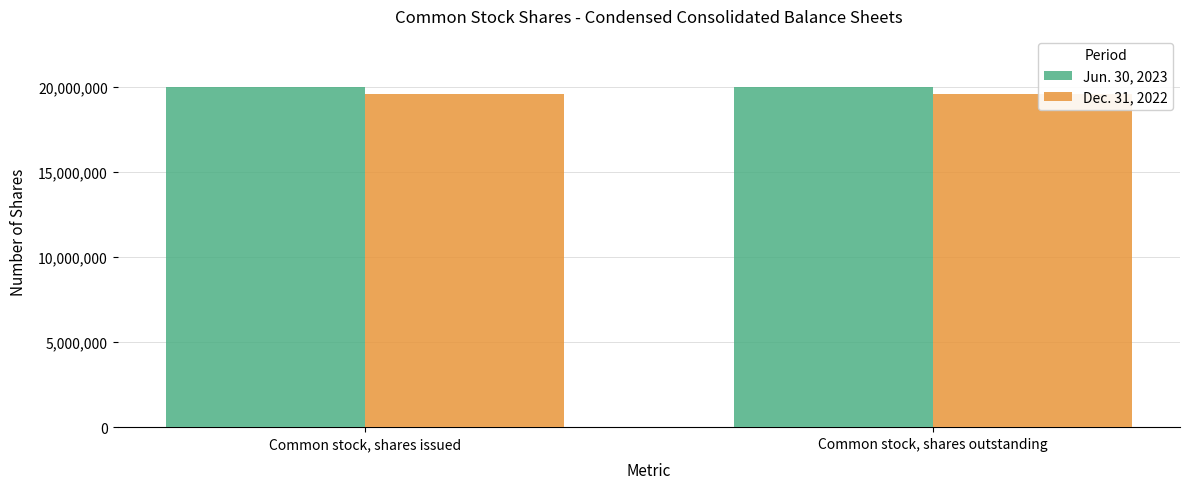

What is the label of the 2nd bar from the left?

Common stock, shares outstanding